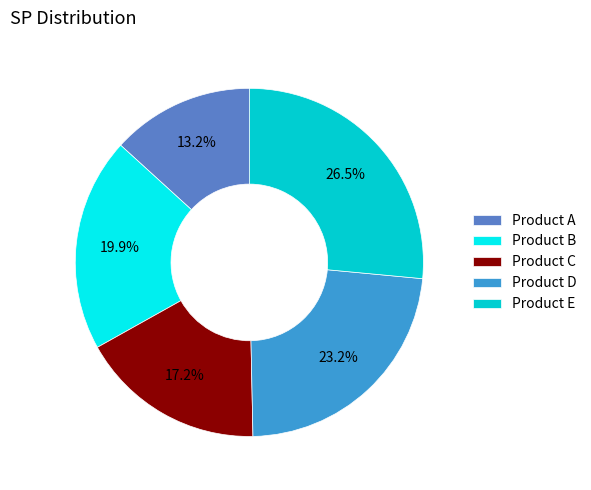

To the nearest percent, what is the difference between the Product C and Product D slice percentages?

6%